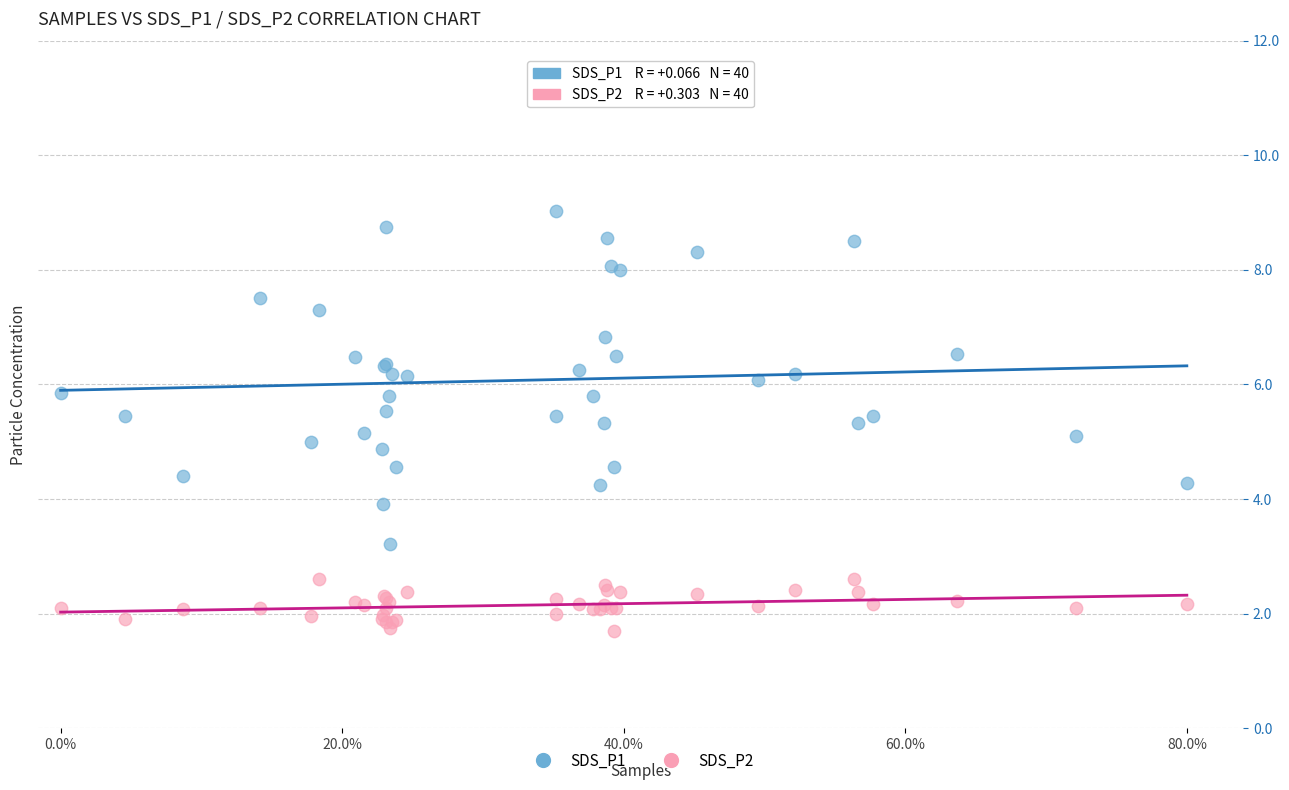

What is the X range (max minus min) for the scatter plot?

1.0